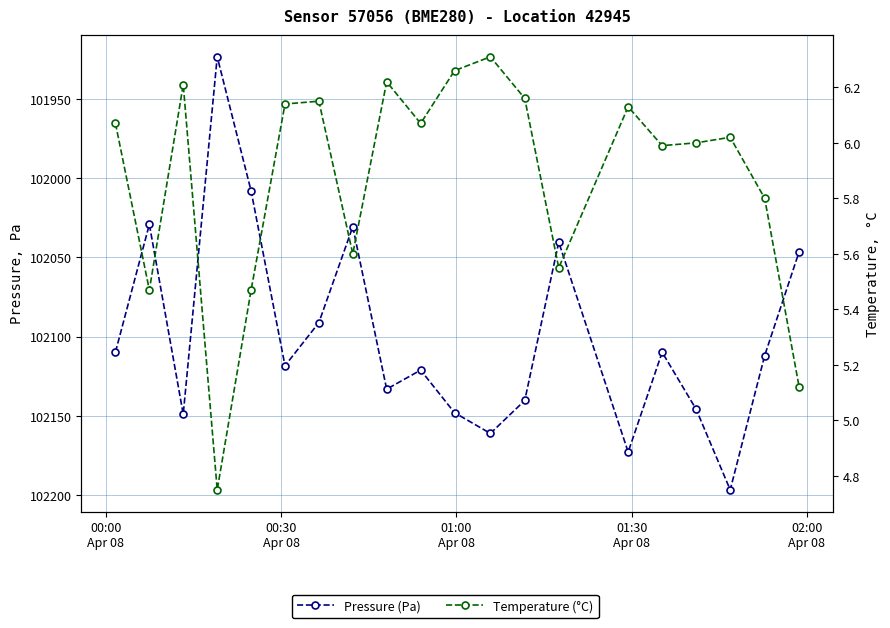

What is the average value of the pressure series?

102099.4